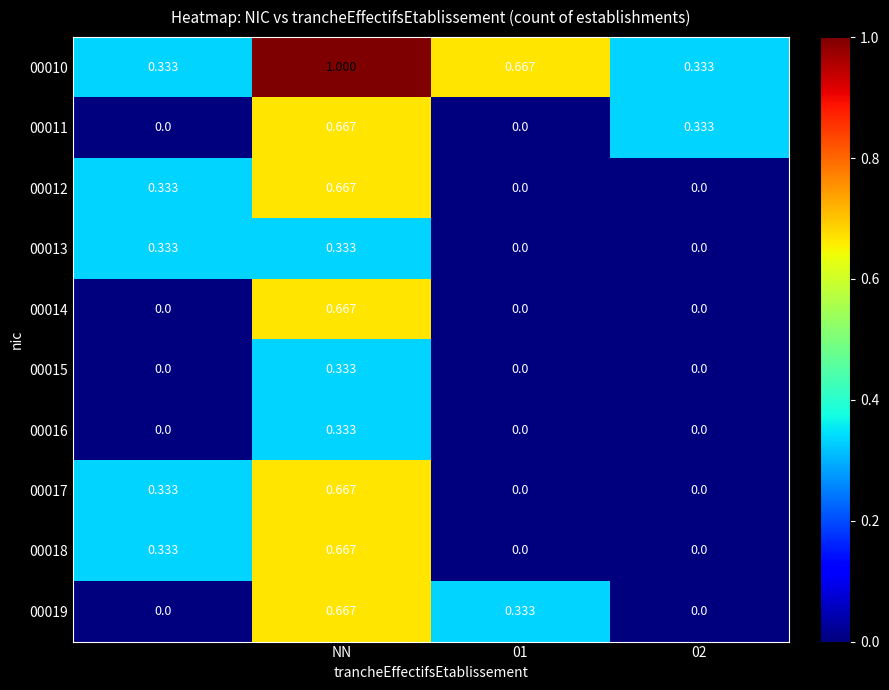

Count the number of data series in this chart.

10